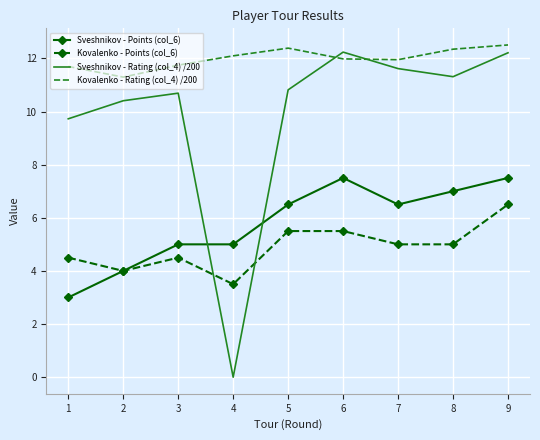

Rank the series by their maximum value, from highest to lowest.

Kovalenko - Rating (col_4) /200, Sveshnikov - Rating (col_4) /200, Sveshnikov - Points (col_6), Kovalenko - Points (col_6)